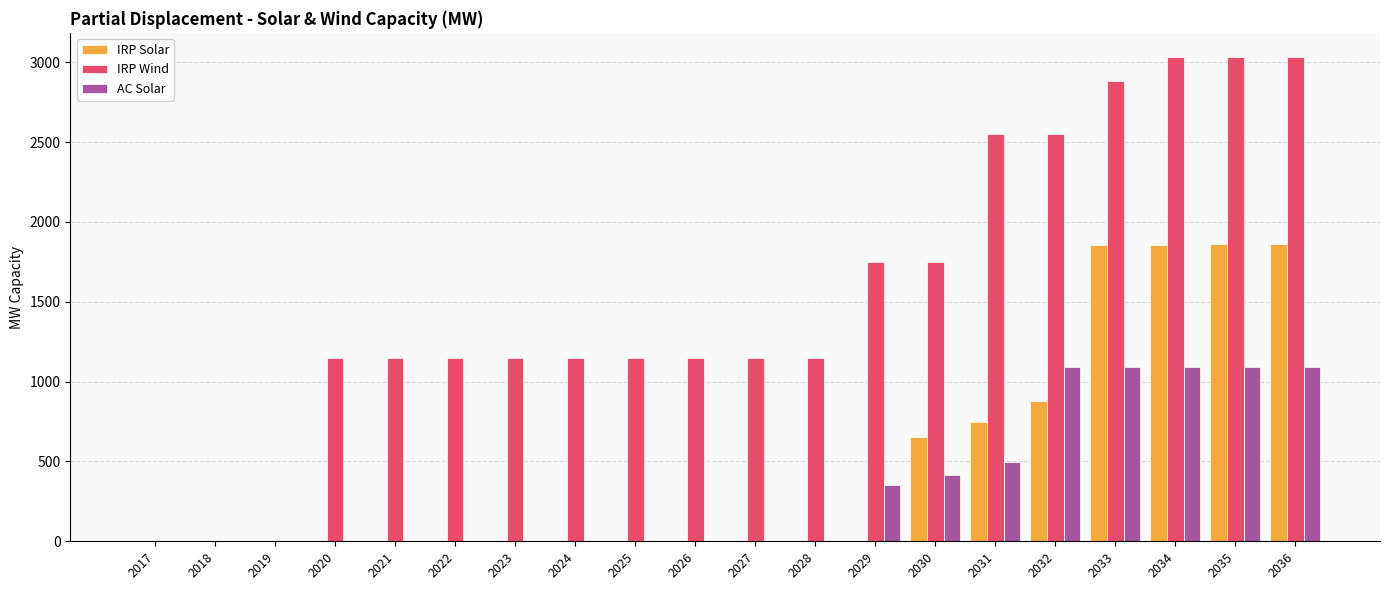

Which series changed the most between 2024 and 2033?

IRP Solar